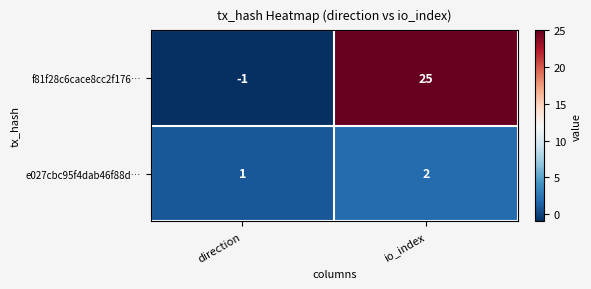

At io_index, list the series in order from smallest to largest.

e027cbc95f4dab46f88d…, f81f28c6cace8cc2f176…